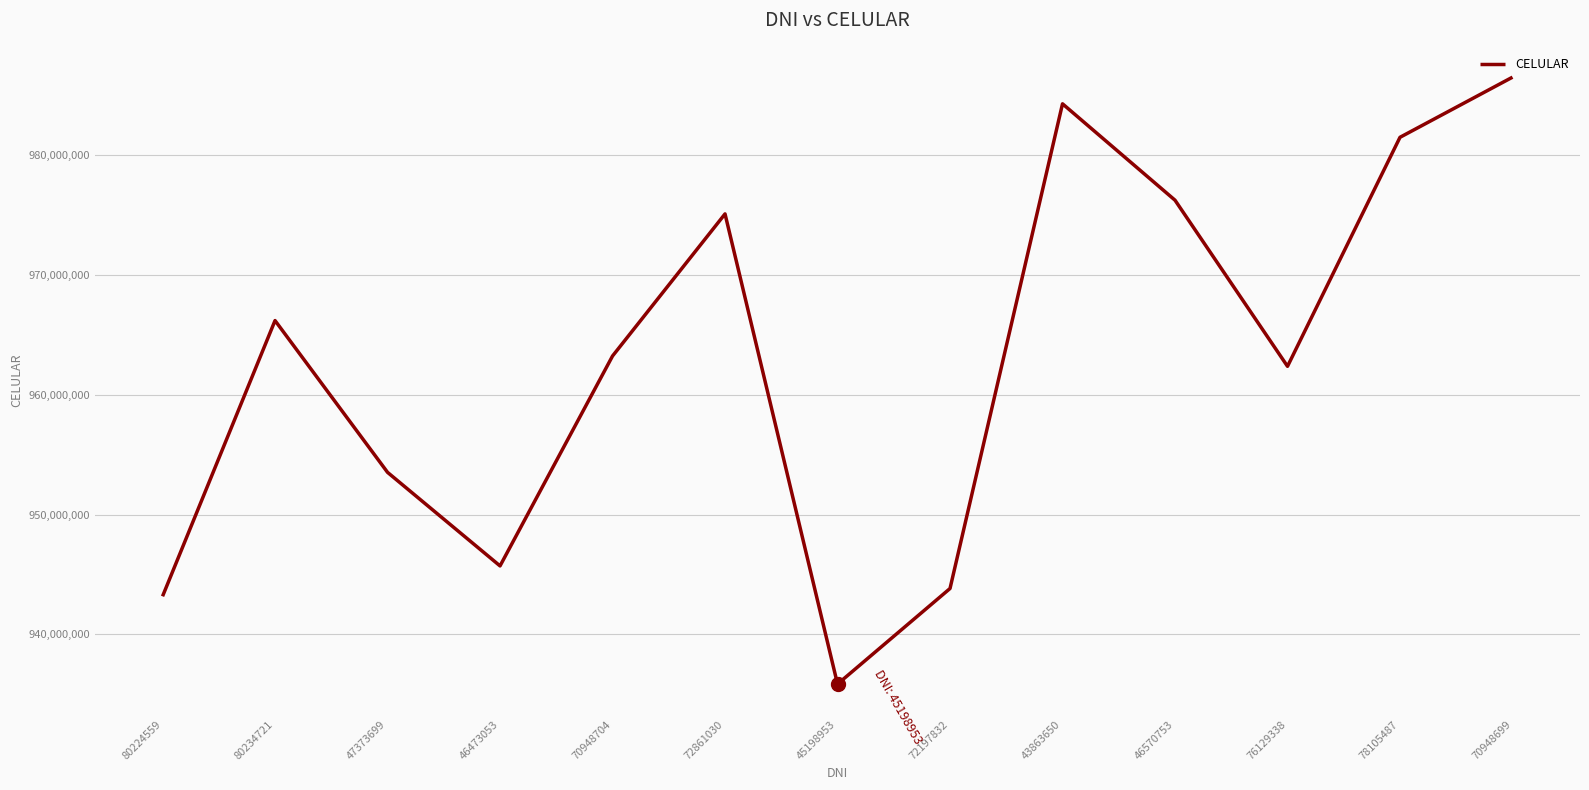

Does the chart have visible grid lines?

Yes